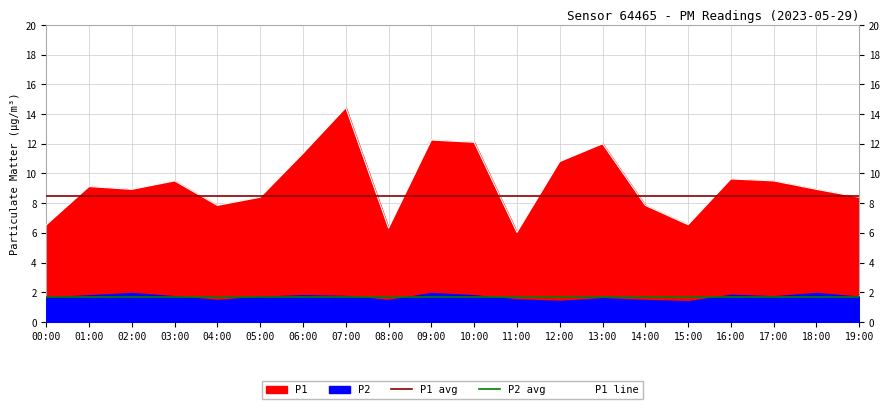

Which category has the lowest value in the P2 avg series?

00:00